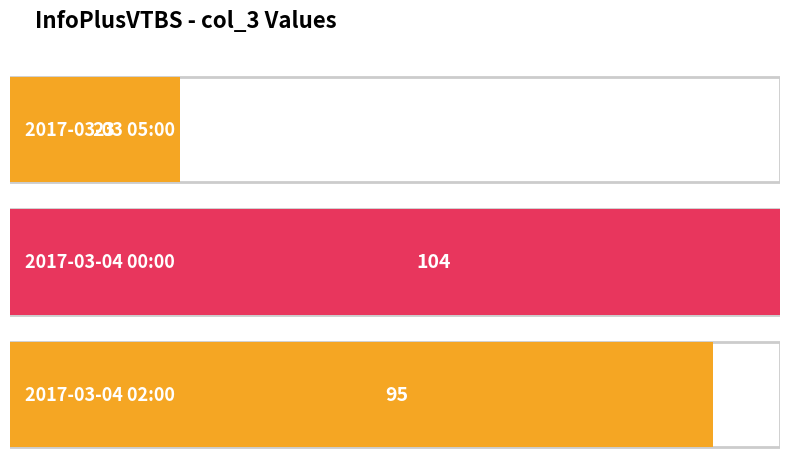

What is the difference between the values at 2017-03-03 05:00 and 2017-03-04 02:00?

72